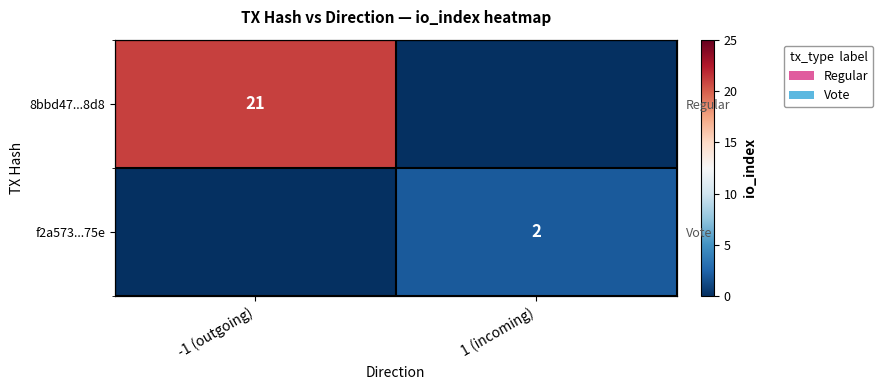

How many positive values does the 8bbd47...8d8 series have?

1